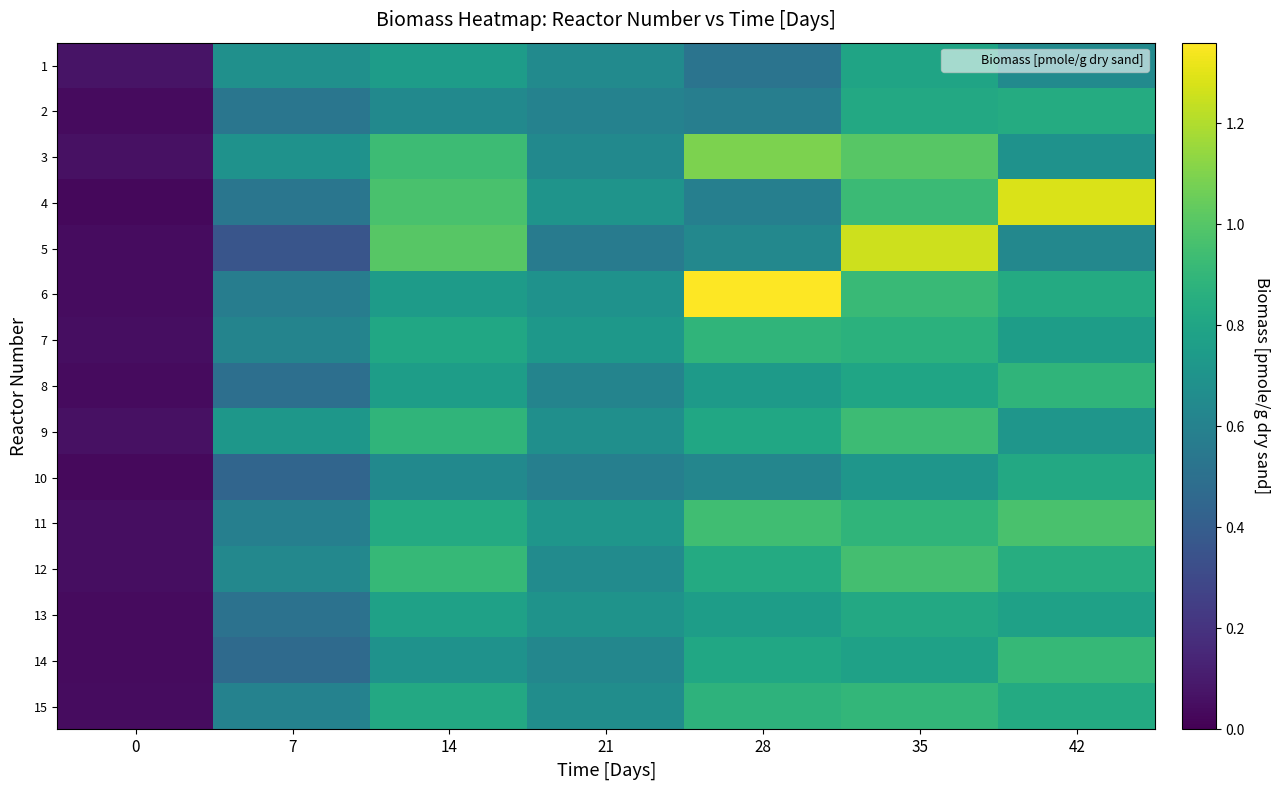

At which category is the sum across all series the highest?

35